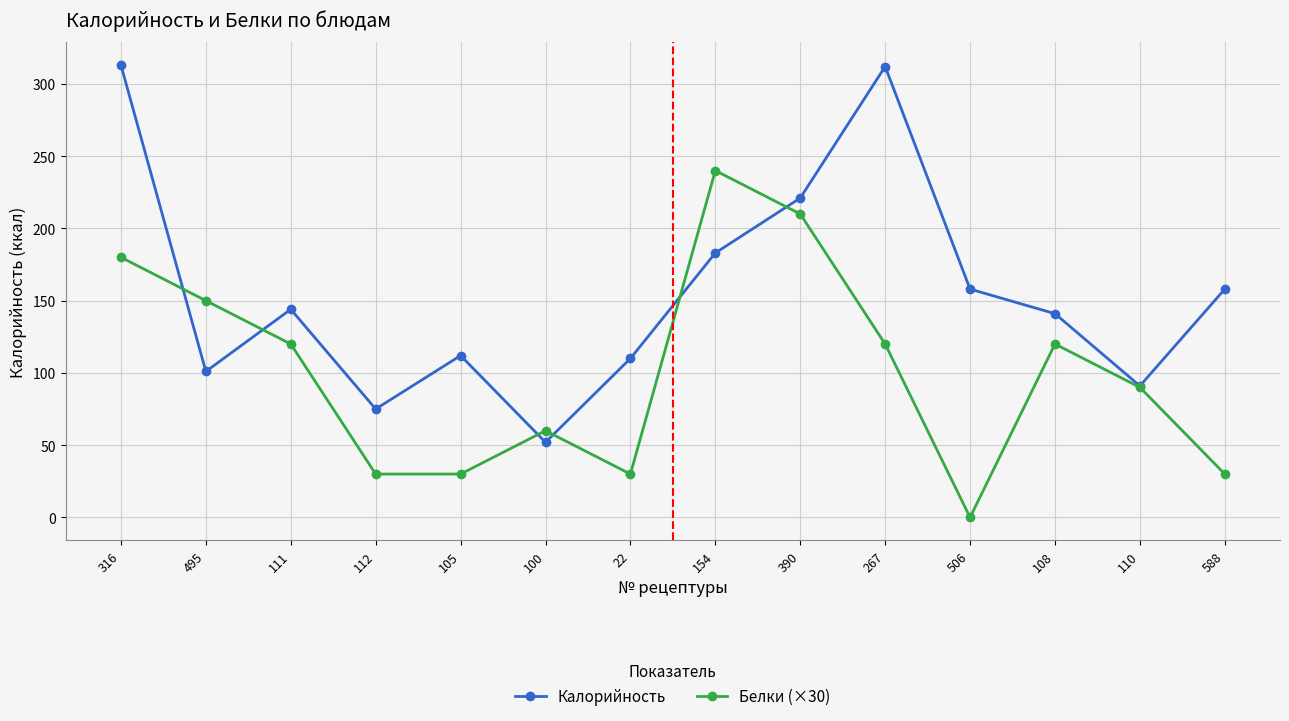

What is the highest value of the Калорийность series?

313